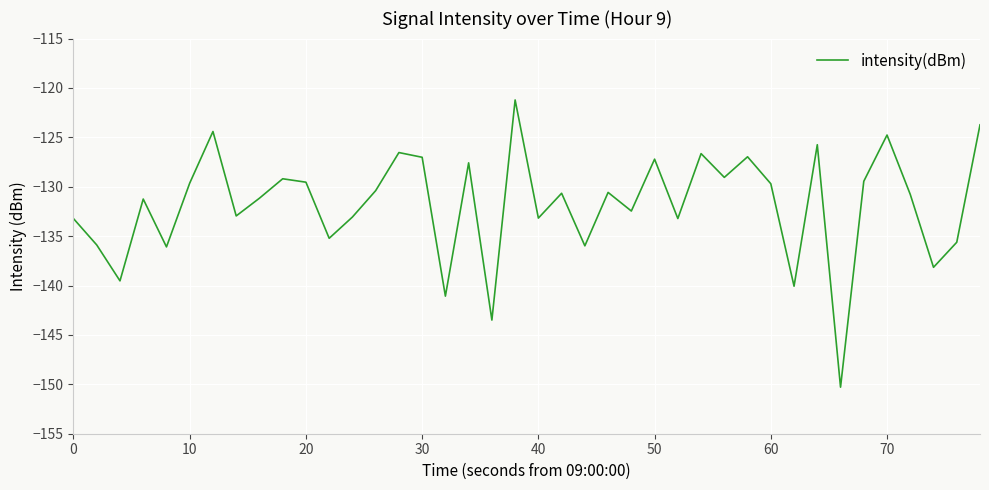

What is the difference between the maximum and minimum values?

29.1